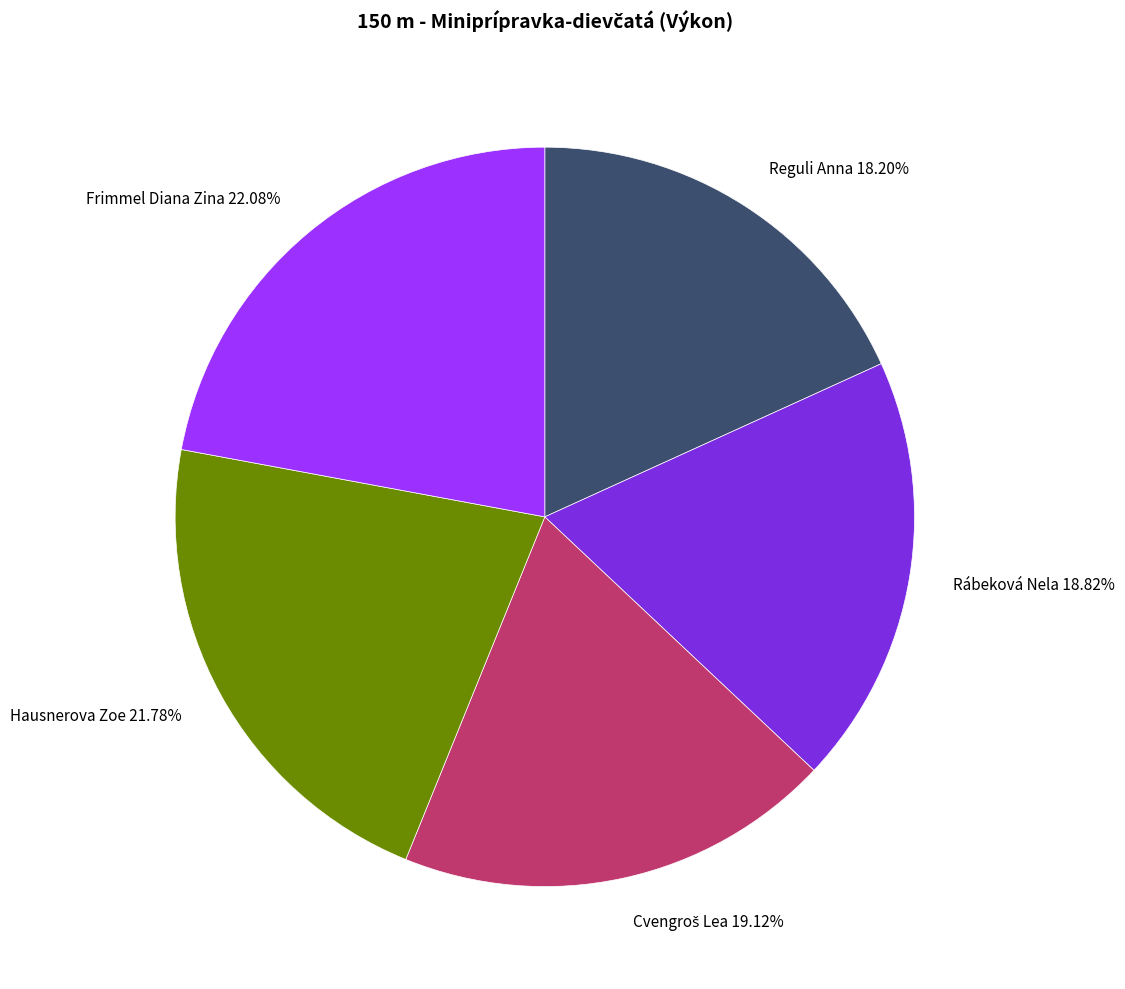

To the nearest percent, what is the average slice percentage?

20%